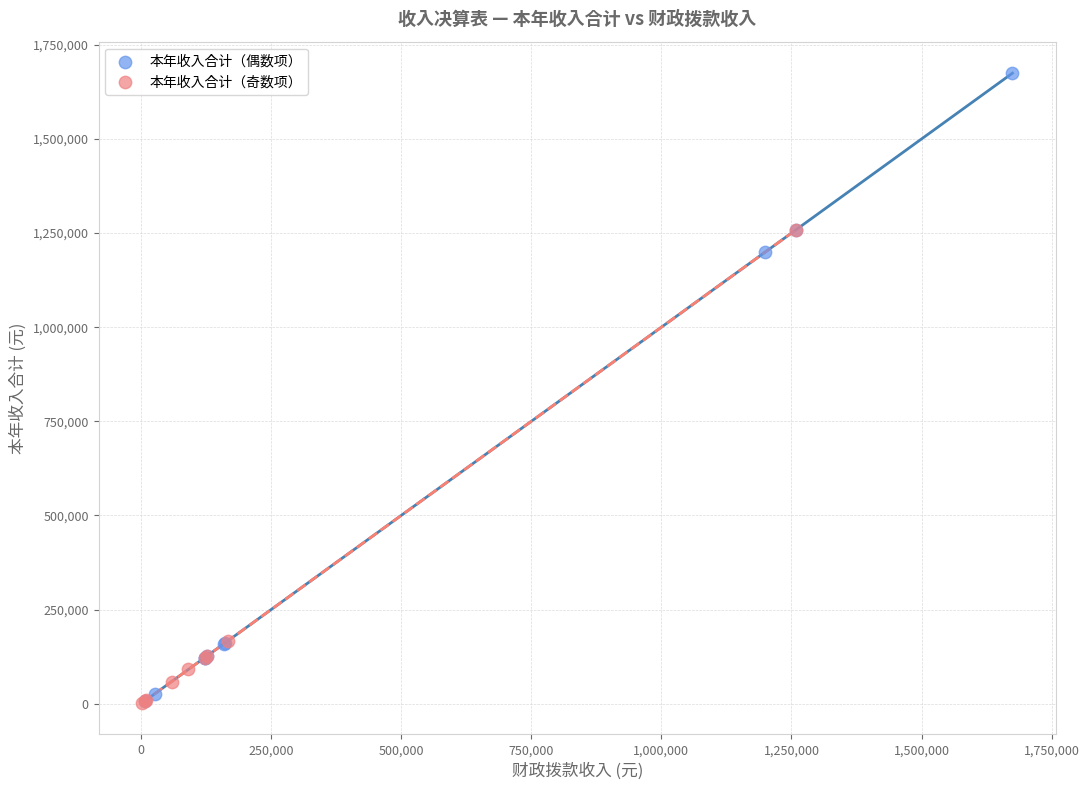

Which series reaches the maximum Y coordinate?

本年收入合计（偶数项）